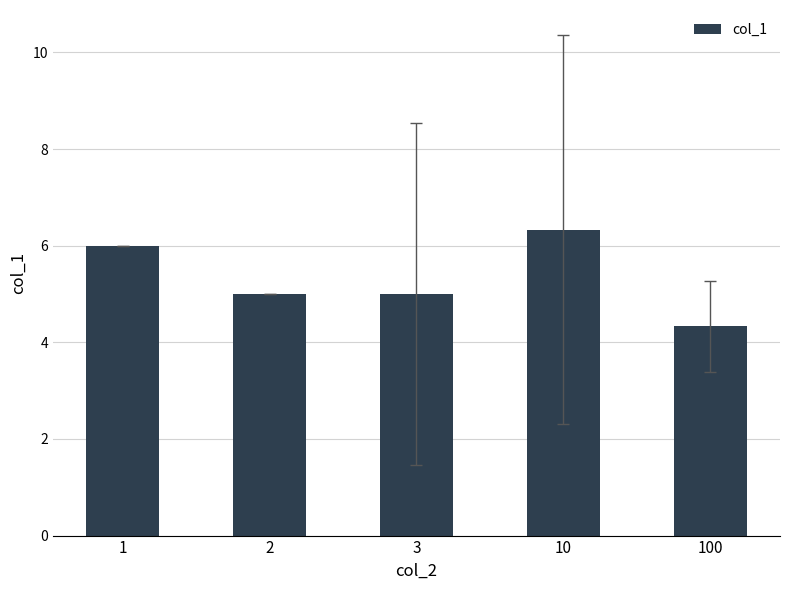

The value at 3 is 7.9. True or false?

False